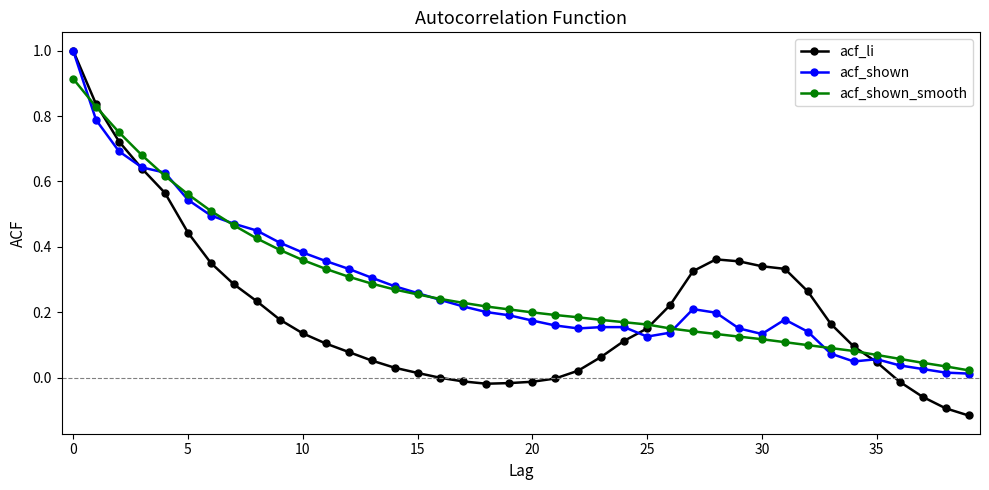

How many lines are shown in the chart?

3